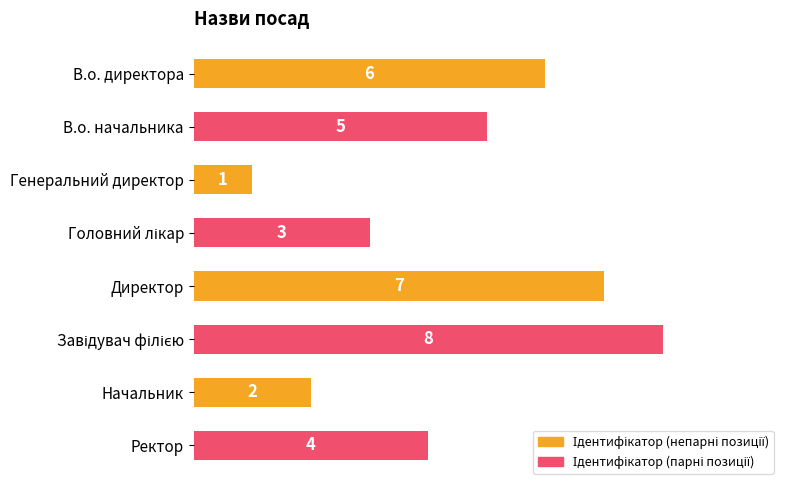

Reading top to bottom, extract all data points from this chart.

6	5	1	3	7	8	2	4